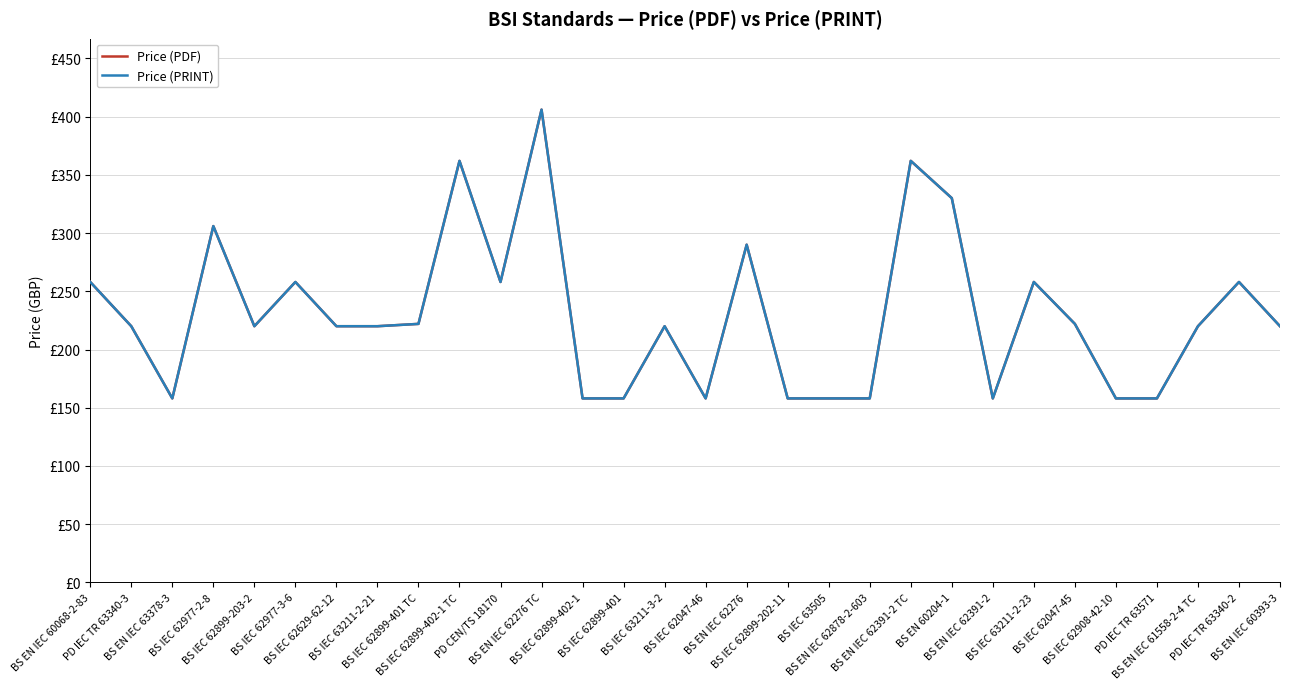

Reading left to right, extract all data points from this chart.

Price (PDF): 258	220	158	306	220	258	220	220	222	362	258	406	158	158	220	158	290	158	158	158	362	330	158	258	222	158	158	220	258	220
Price (PRINT): 258	220	158	306	220	258	220	220	222	362	258	406	158	158	220	158	290	158	158	158	362	330	158	258	222	158	158	220	258	220